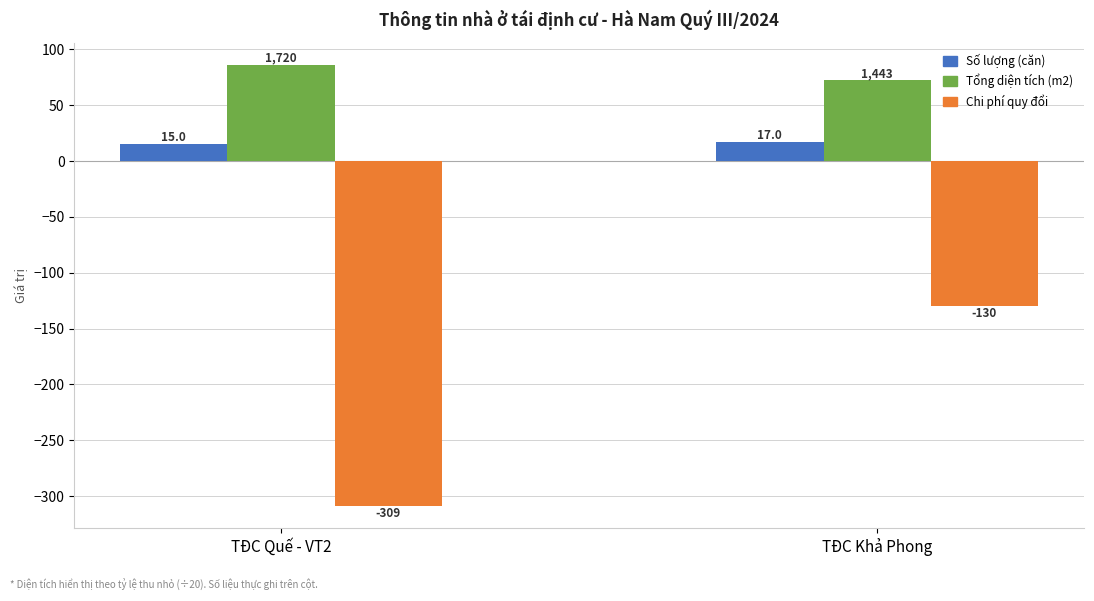

What are all the series names shown in the legend?

Số lượng (căn), Tổng diện tích (m2), Chi phí quy đổi